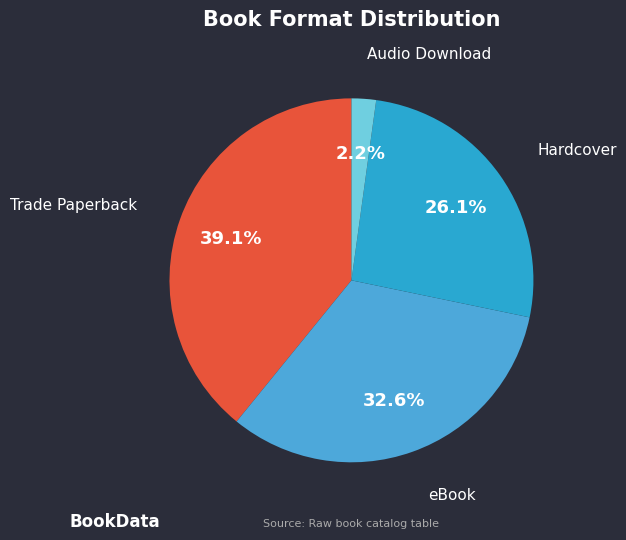

How many segments does this pie chart have?

4